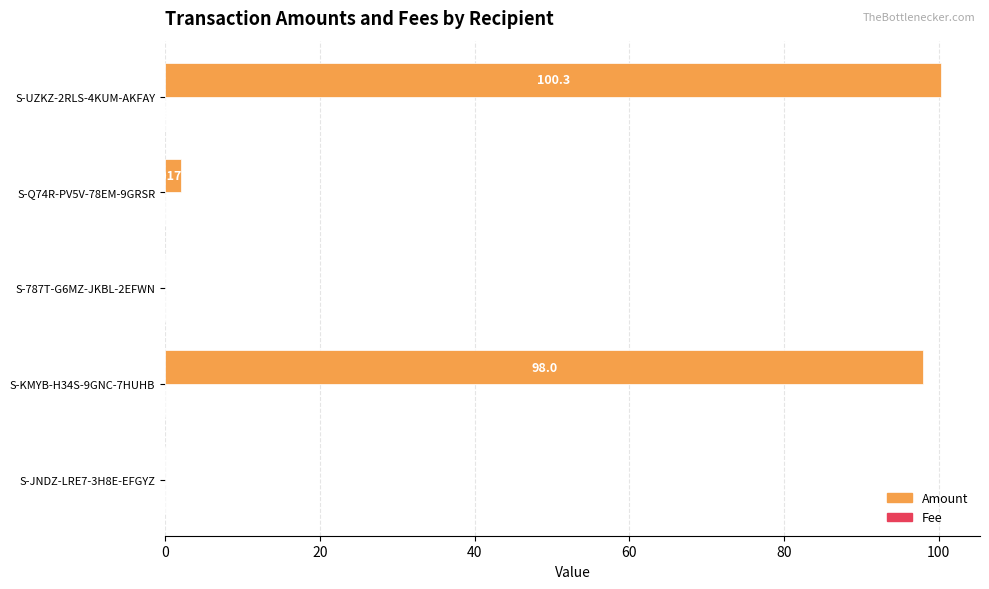

Which series changed the most between S-KMYB-H34S-9GNC-7HUHB and S-787T-G6MZ-JKBL-2EFWN?

Amount